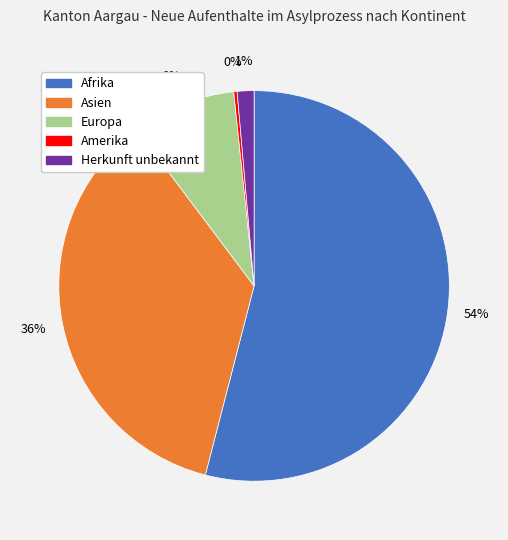

To the nearest percent, what portion does Herkunft unbekannt represent?

1%